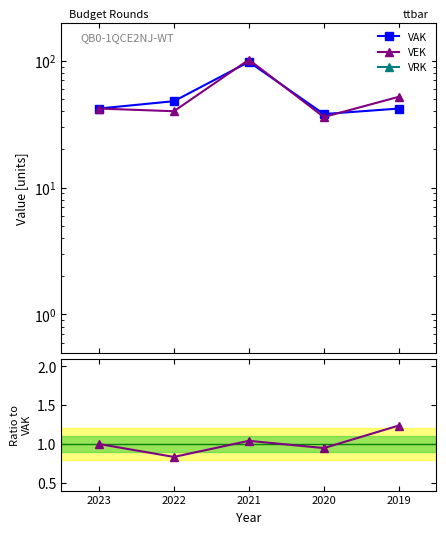

Between 2020 and 2019, which series saw the biggest shift?

VEK